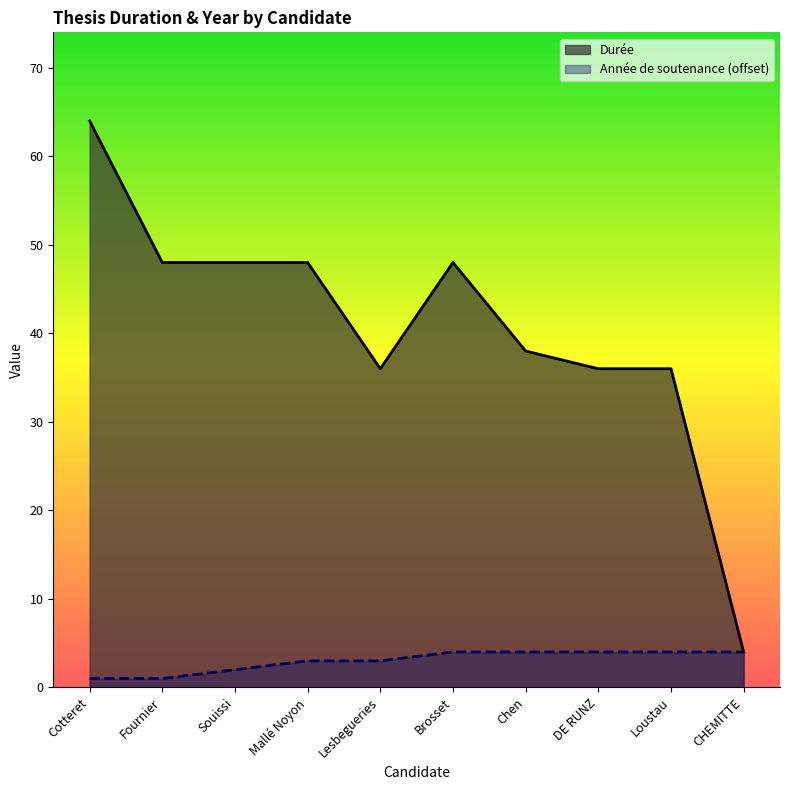

At how many categories does at least one series exceed 61?

1